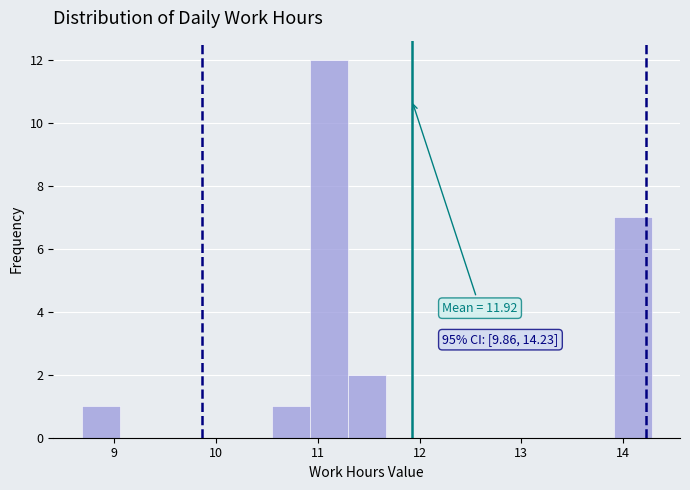

Read against the x-axis, roughly where is the centre of the tallest bar?

11.1